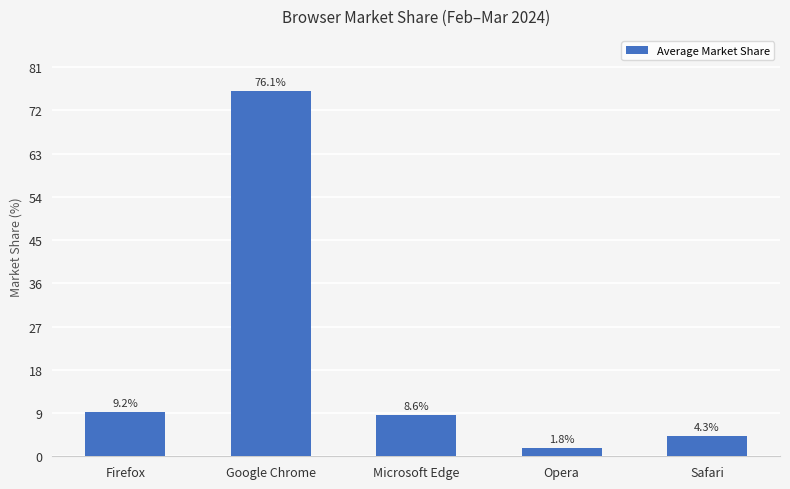

Where does the data first go above 8?

Firefox